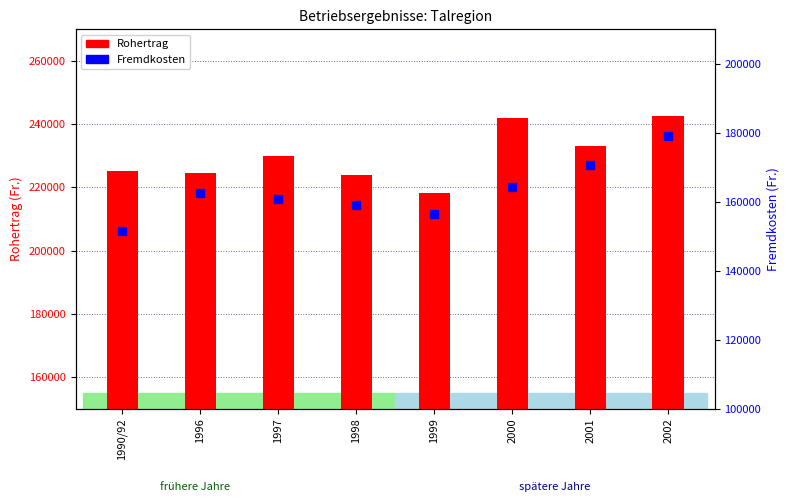

What are all the series names shown in the legend?

Rohertrag, Fremdkosten